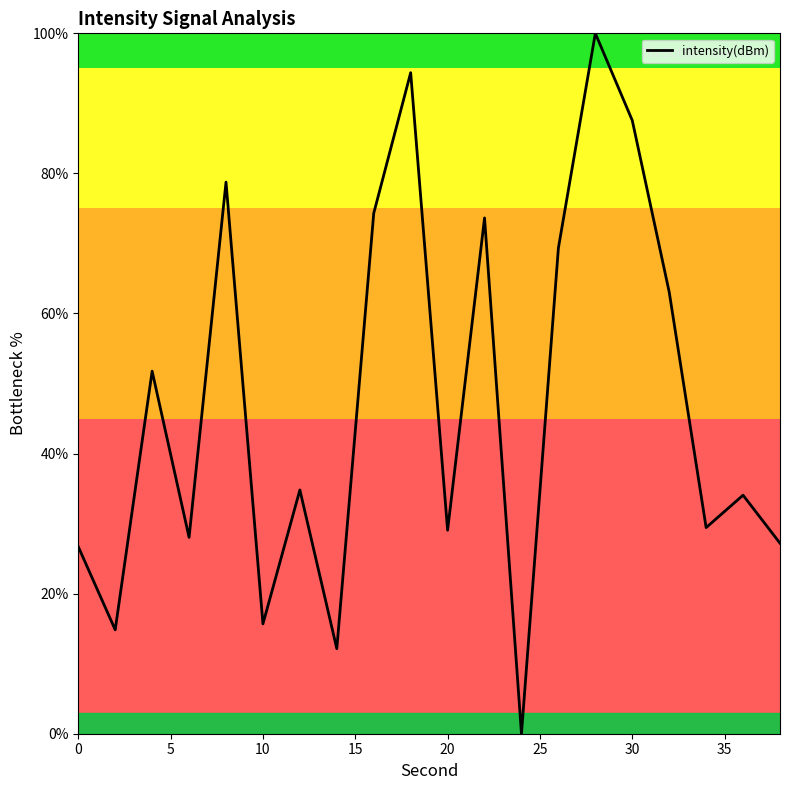

What is the difference between the maximum and minimum values?

100.0